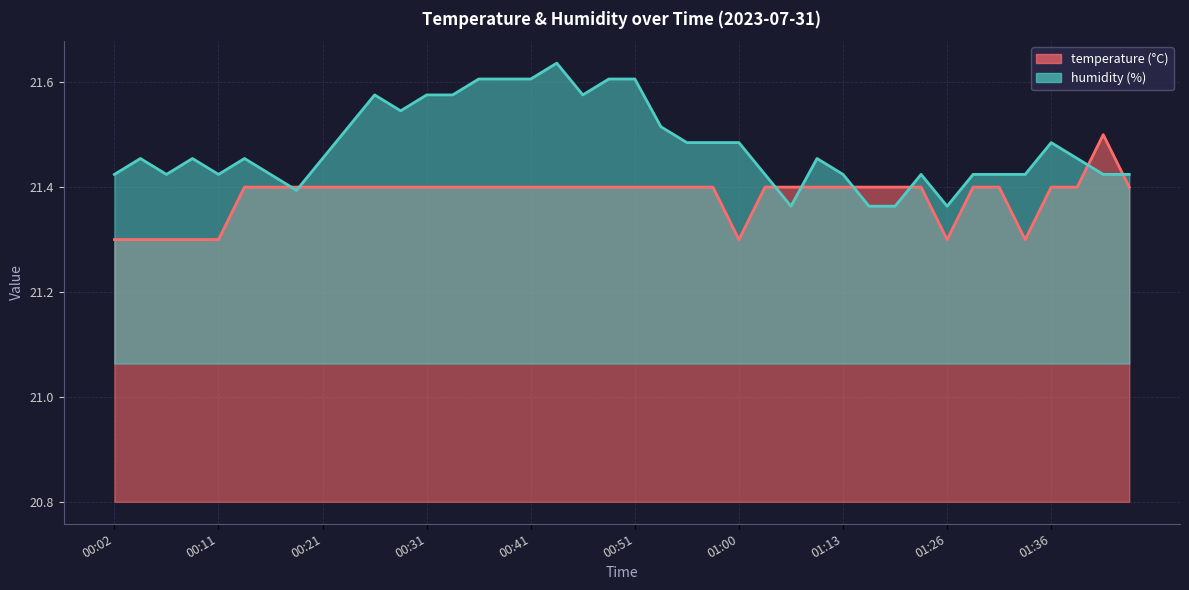

Reading left to right, list all the values displayed in this chart.

temperature: 21.3	21.3	21.3	21.3	21.3	21.4	21.4	21.4	21.4	21.4	21.4	21.4	21.4	21.4	21.4	21.4	21.4	21.4	21.4	21.4	21.4	21.4	21.4	21.4	21.3	21.4	21.4	21.4	21.4	21.4	21.4	21.4	21.3	21.4	21.4	21.3	21.4	21.4	21.5	21.4
humidity: 21.4	21.5	21.4	21.5	21.4	21.5	21.4	21.4	21.5	21.5	21.6	21.5	21.6	21.6	21.6	21.6	21.6	21.6	21.6	21.6	21.6	21.5	21.5	21.5	21.5	21.4	21.4	21.5	21.4	21.4	21.4	21.4	21.4	21.4	21.4	21.4	21.5	21.5	21.4	21.4